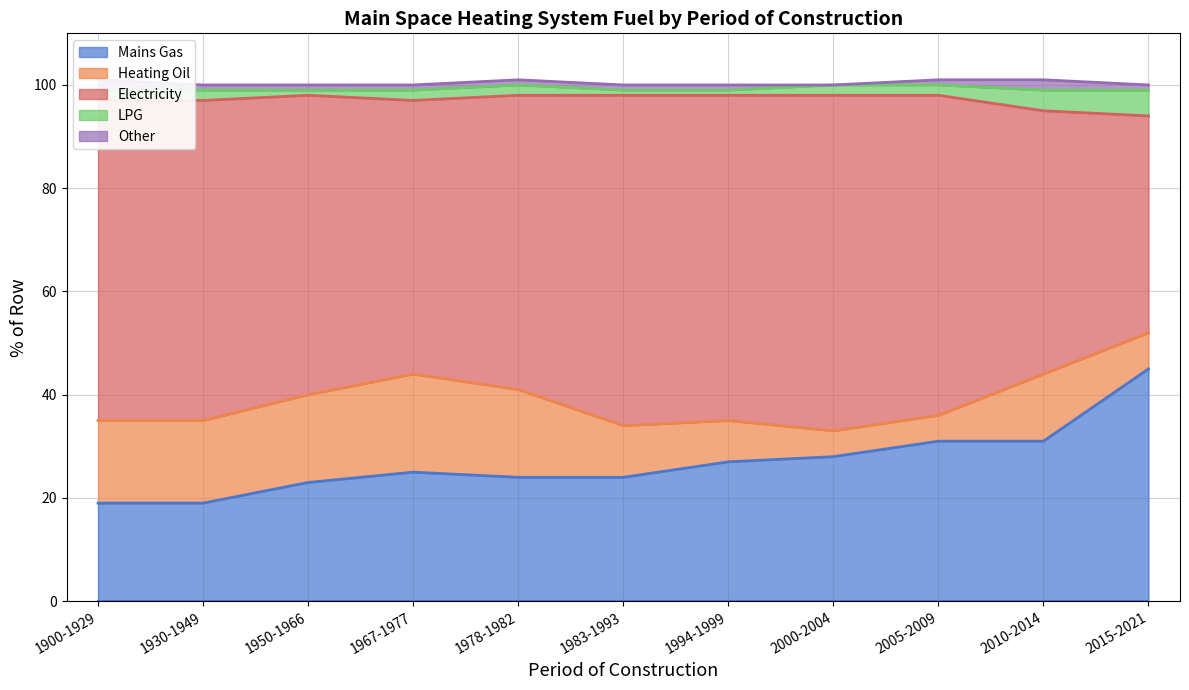

How many distinct data groups are displayed?

5